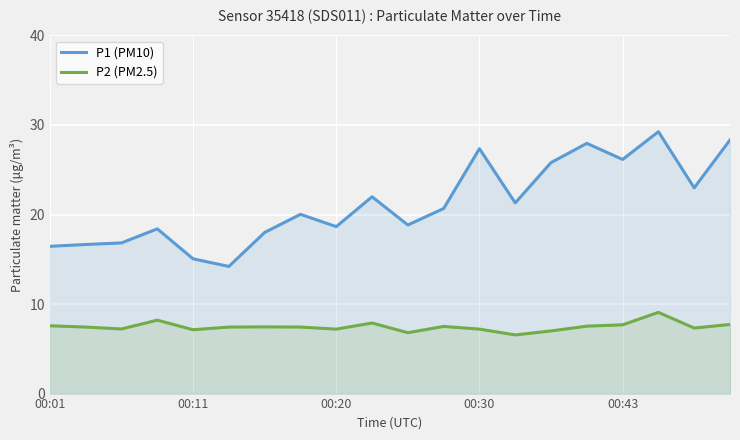

What is the label of the 1st point from the left?

00:01